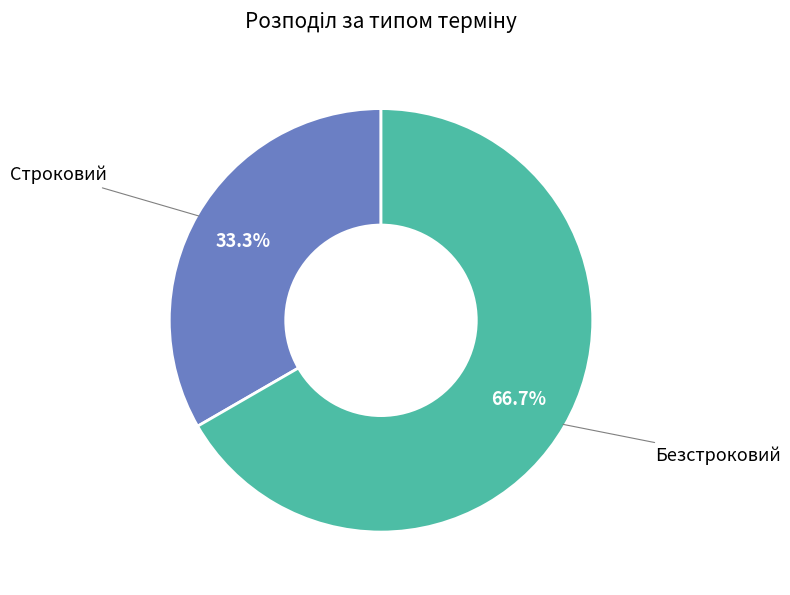

Does any single category account for the majority?

Yes